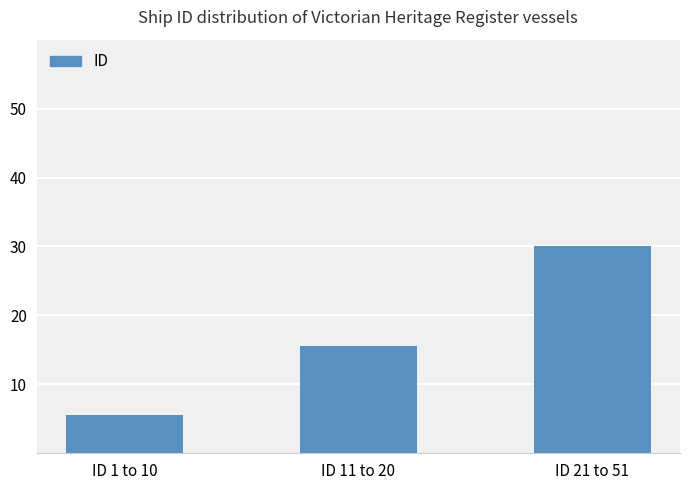

What is the label of the 3rd bar from the left?

ID 21 to 51